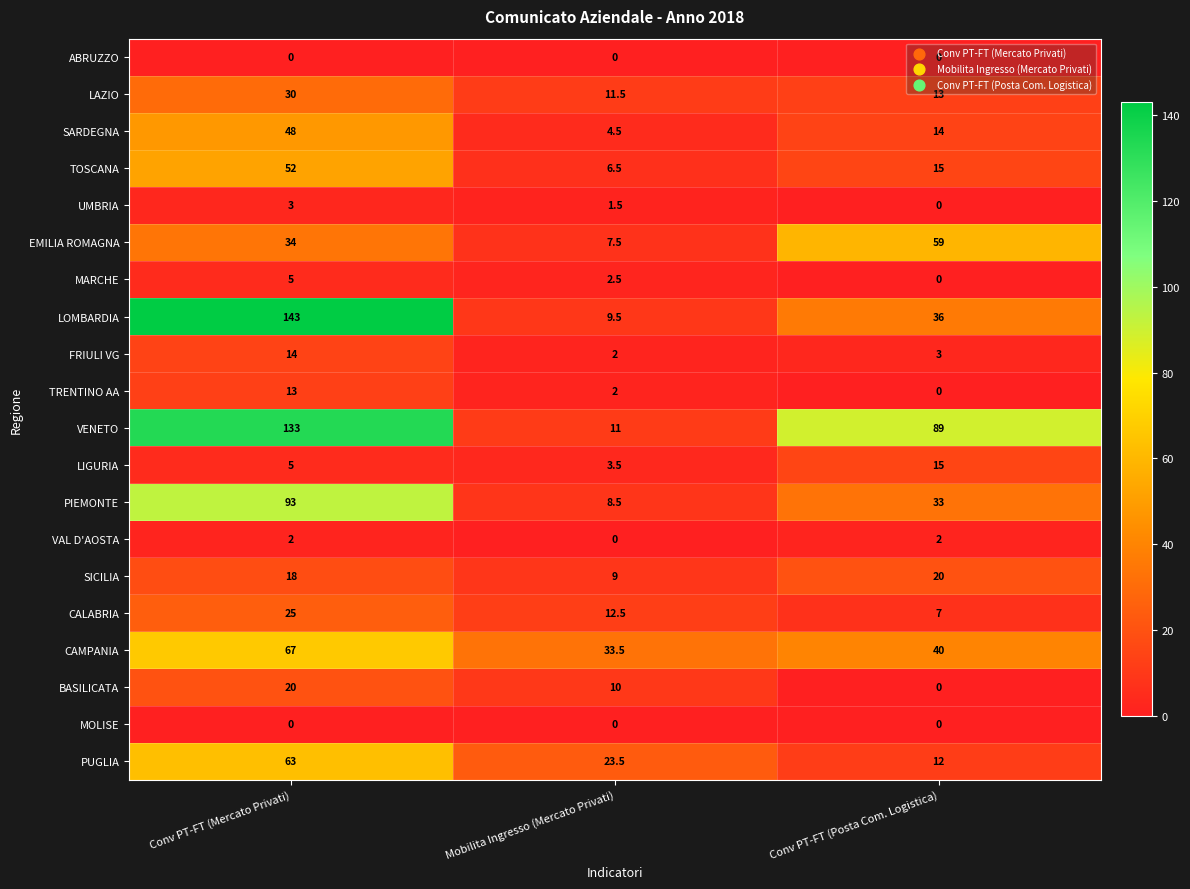

Which series has the widest spread of values?

LOMBARDIA